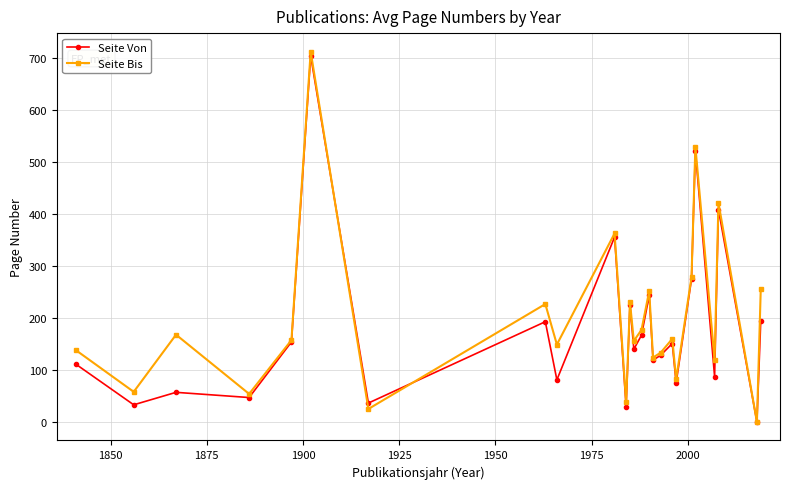

At how many categories does at least one series exceed 516?

2